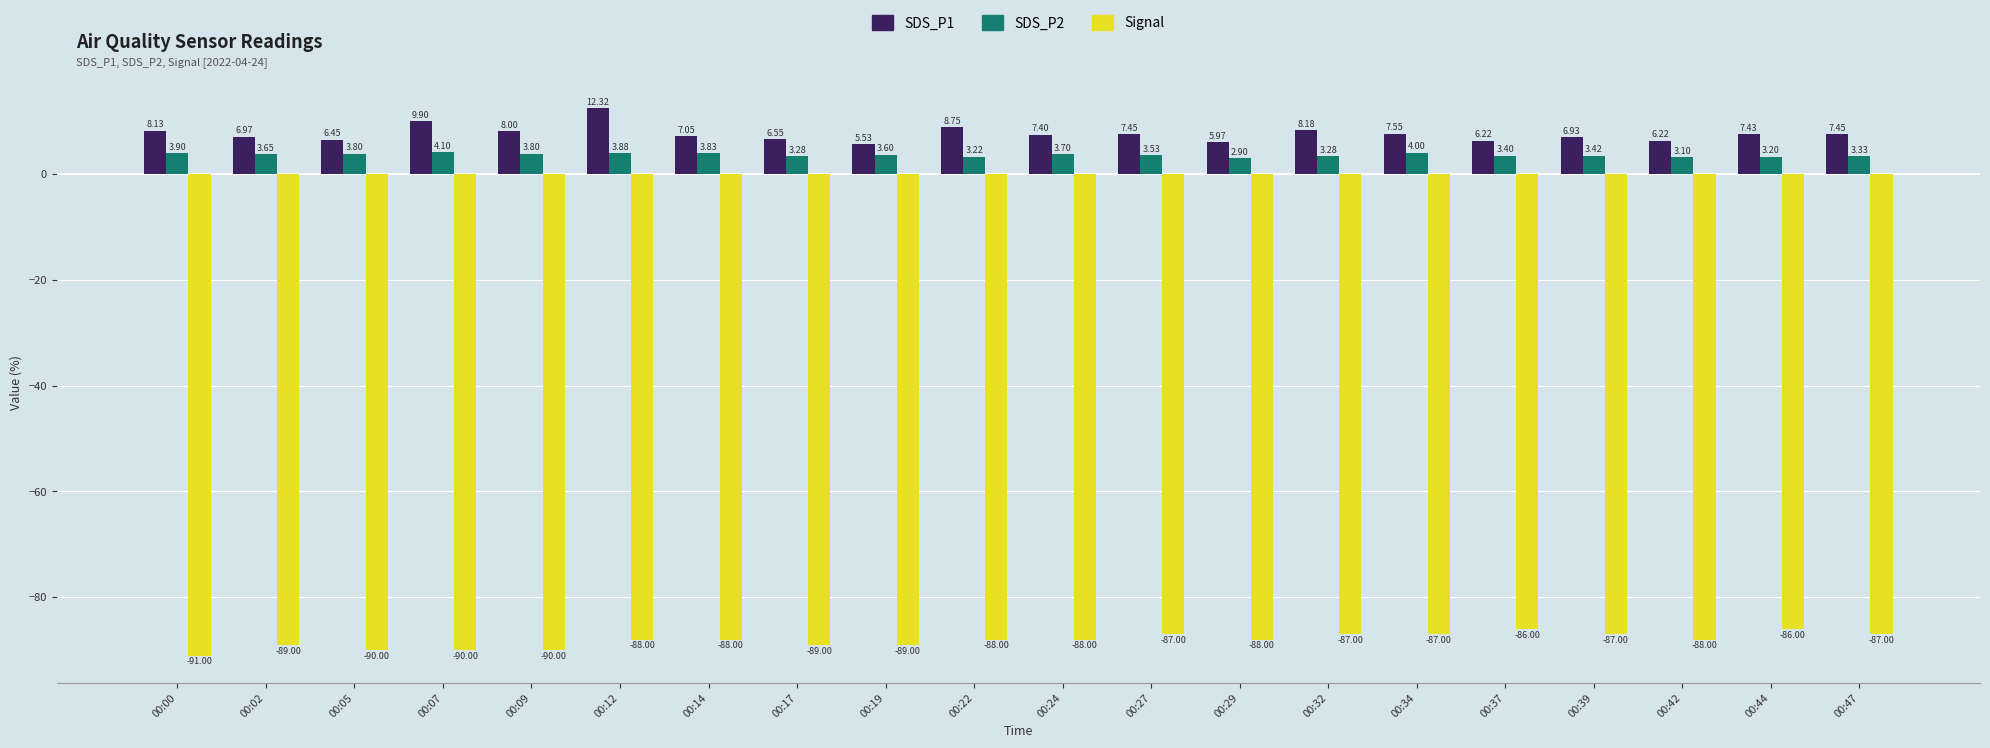

Which series has the largest range (max minus min)?

SDS_P1